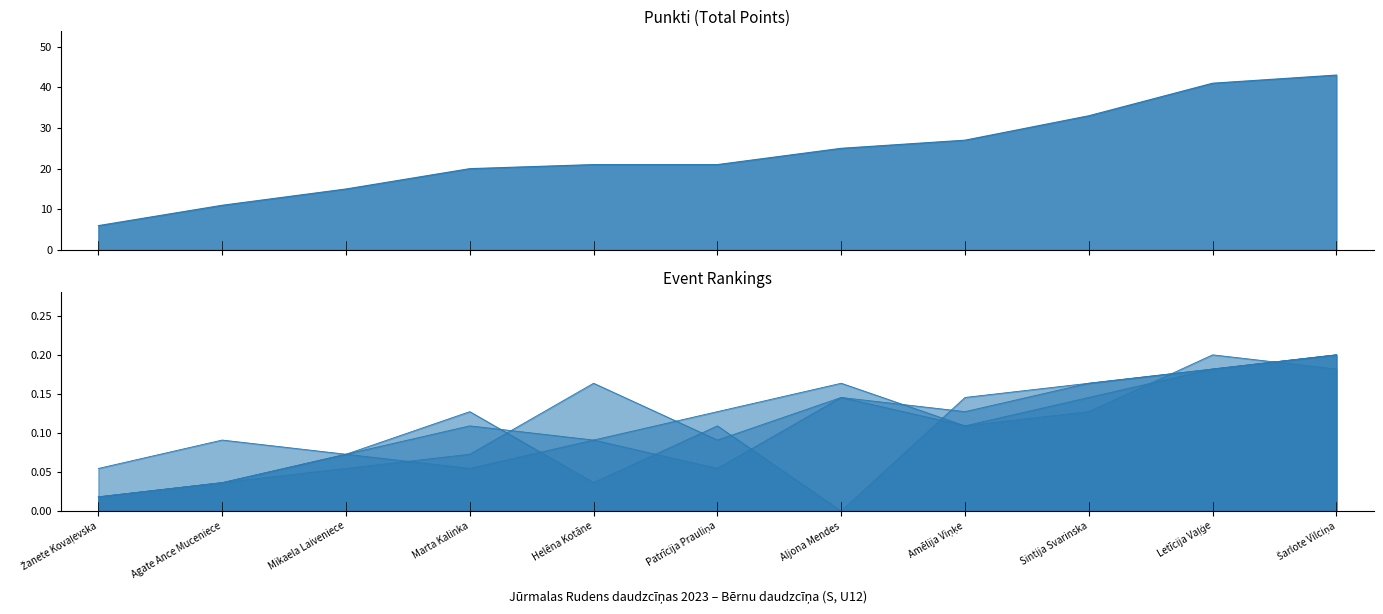

True or false: 300m rank has a value of 0.1 at Marta Kalinka.

True